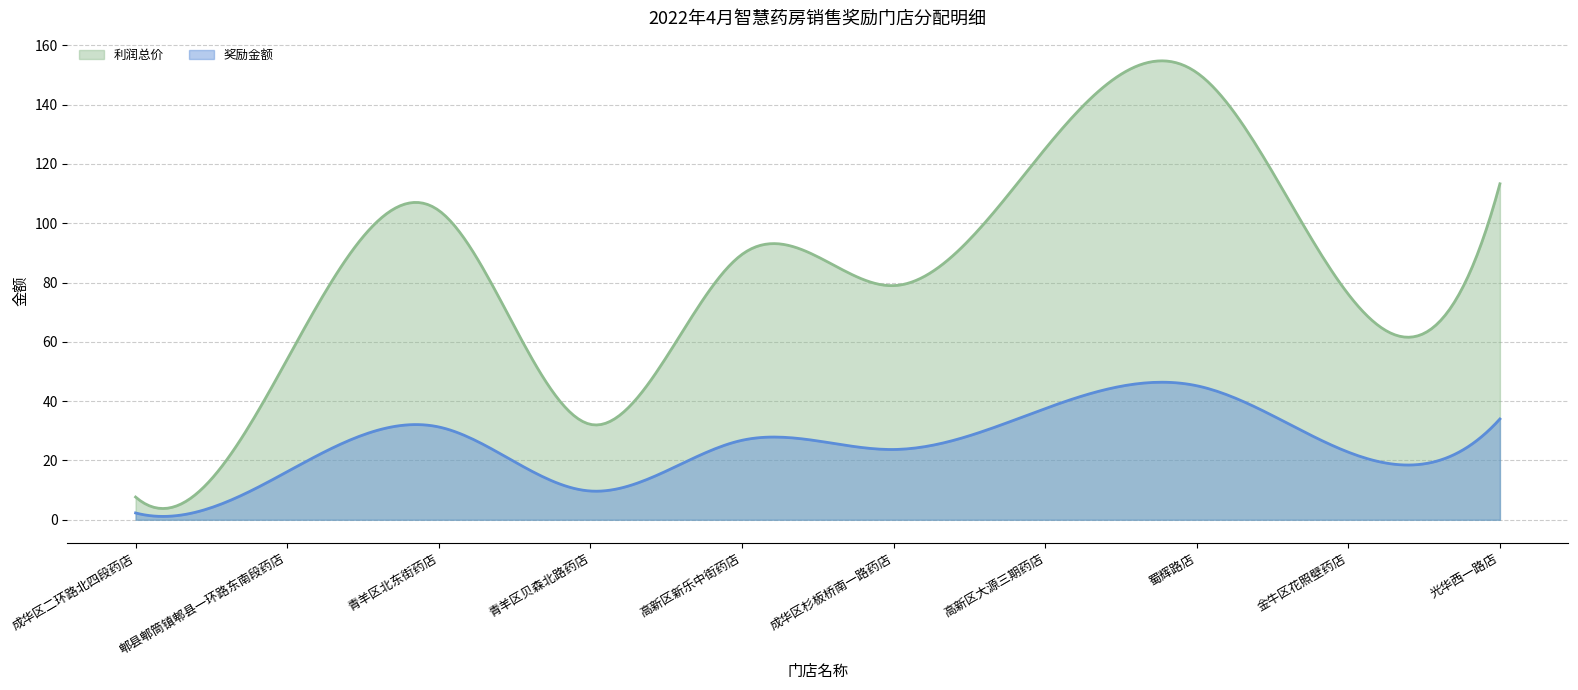

Where does the 奖励金额 series first go above 26?

青羊区北东街药店